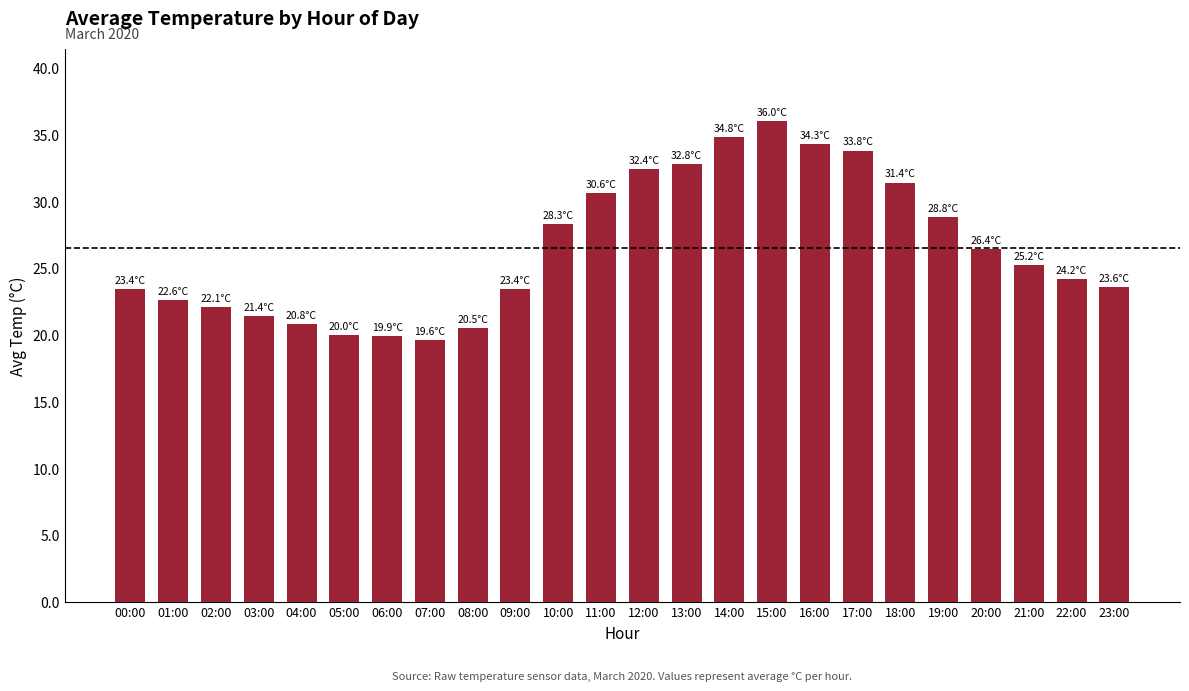

How many data points are above 25?

12